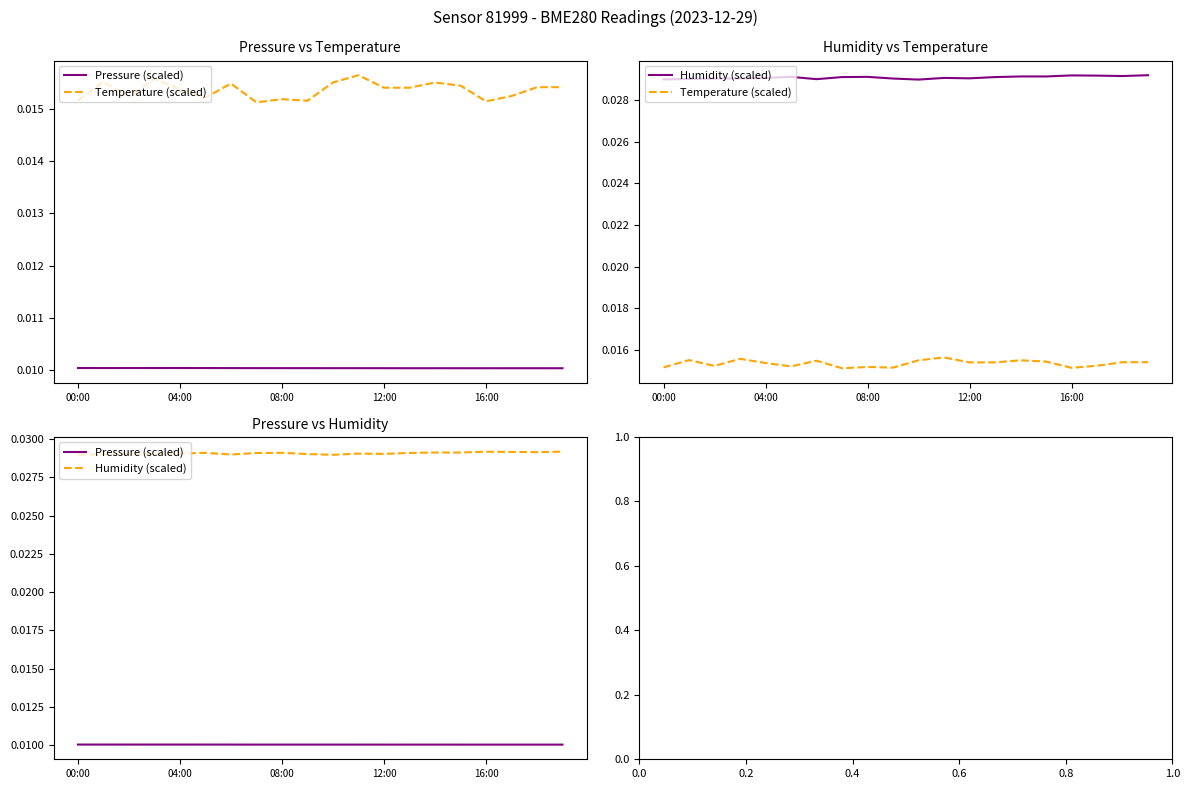

Does the chart display data point markers on the line(s)?

No